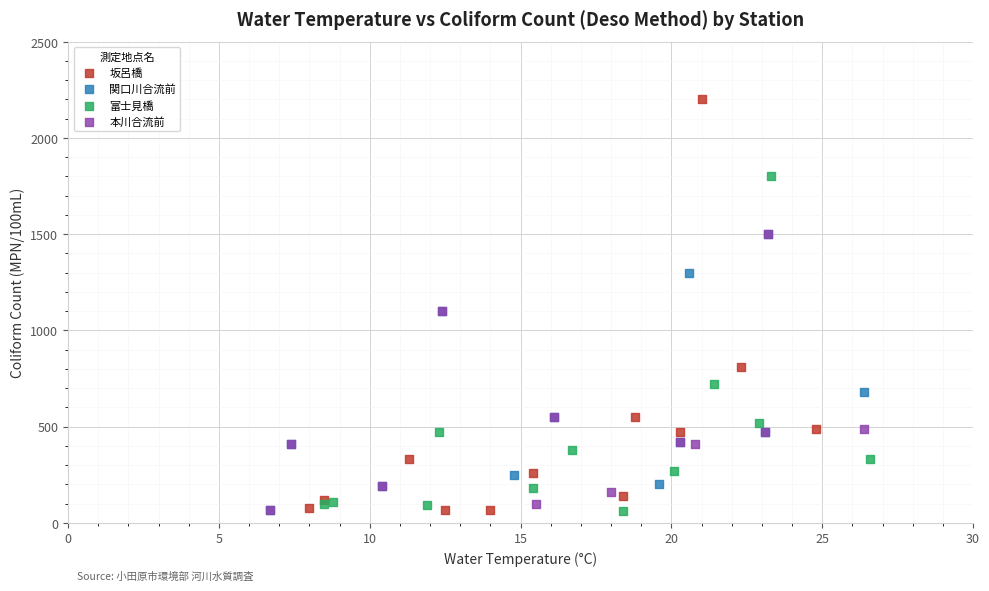

Which series contains the highest Y value?

坂呂橋